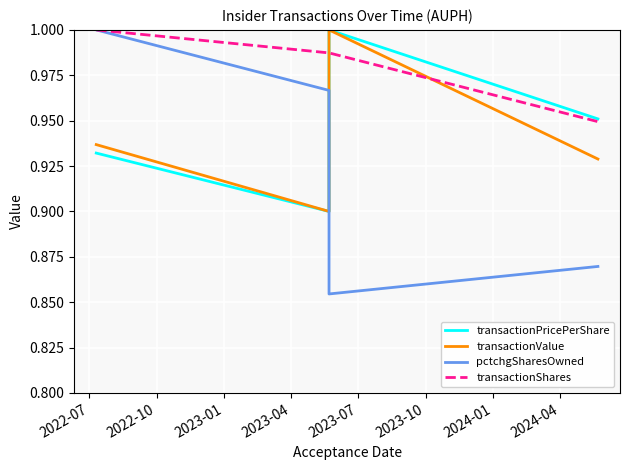

Count the number of categories in the chart.

4